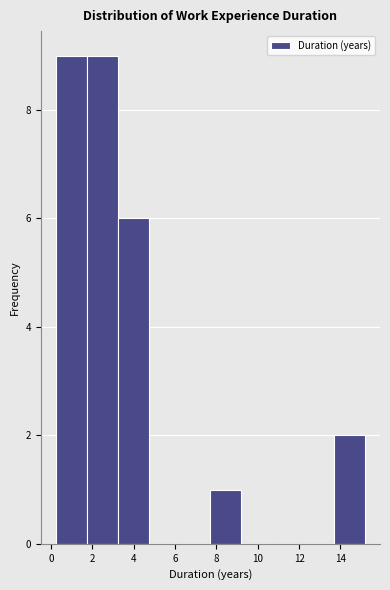

What is the height of the bar covering 1.8 to 3.2 on the x-axis? Neither the bar edges nor the heights are printed on the chart, so give them approximately, as read against the axes.

9